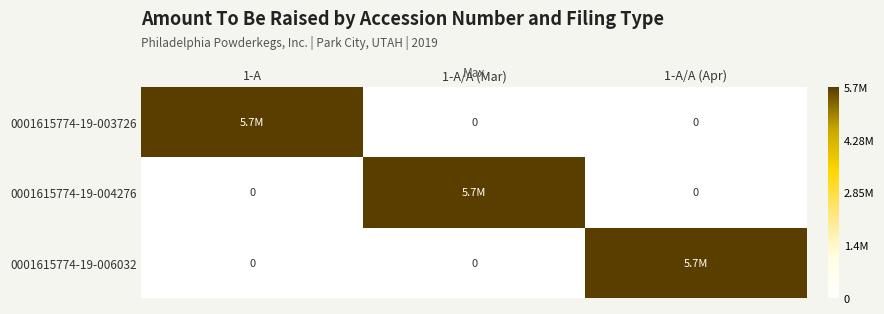

Between 1-A/A (Mar) and 1-A, which is larger?

1-A